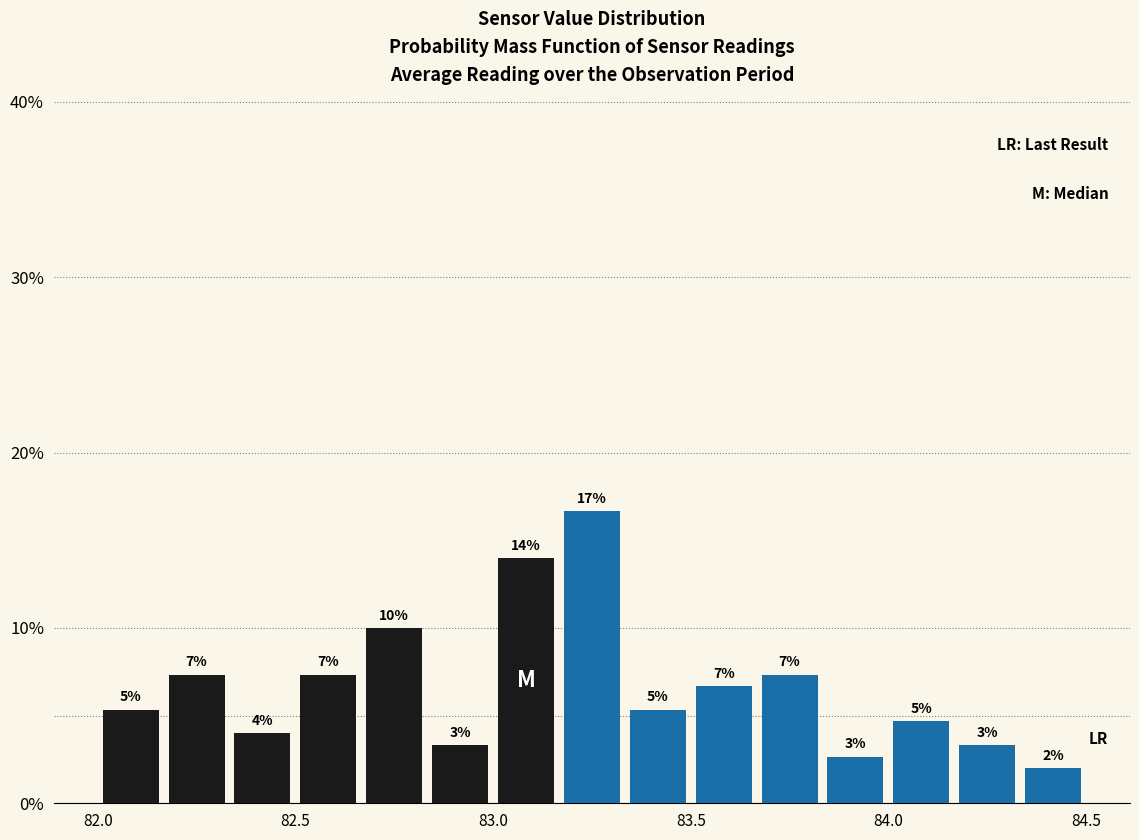

Around what value on the x-axis is the tallest bar? Give the approximate position of its centre, as read against the axis.

83.25